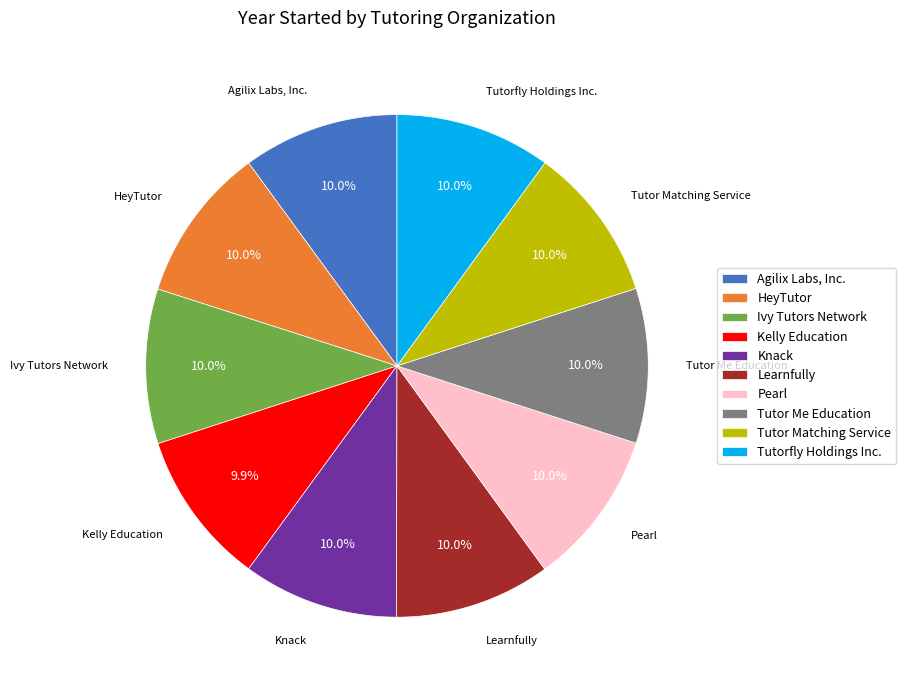

The Kelly Education slice represents 10% of the pie. True or false?

True